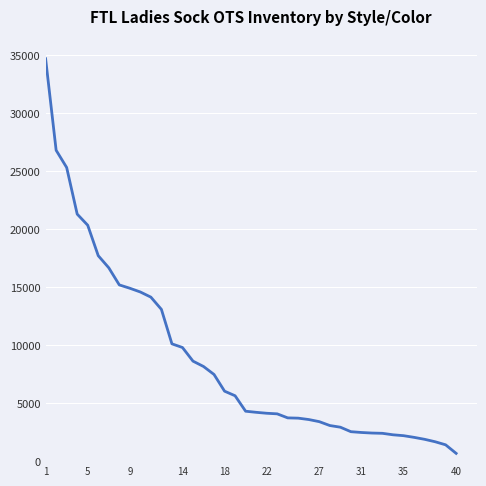

What is the maximum value shown in the chart?

34716